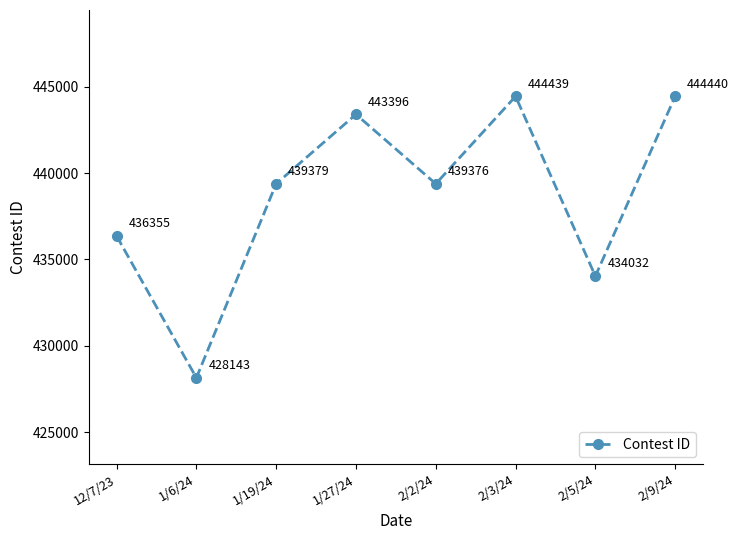

List the labels in order of value, smallest first.

1/6/24, 2/5/24, 12/7/23, 2/2/24, 1/19/24, 1/27/24, 2/3/24, 2/9/24